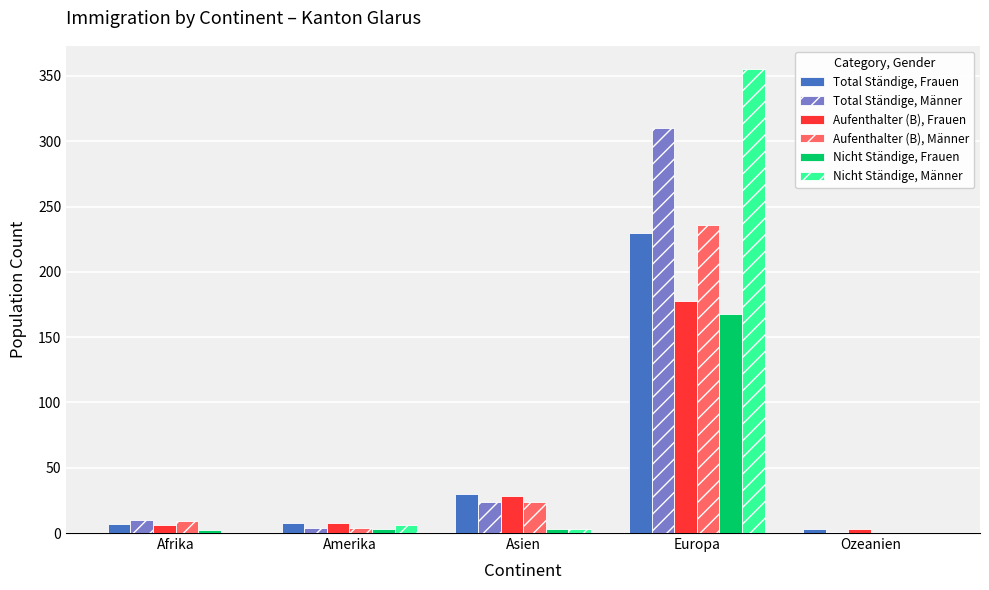

Which label corresponds to the largest value in the chart?

Europa